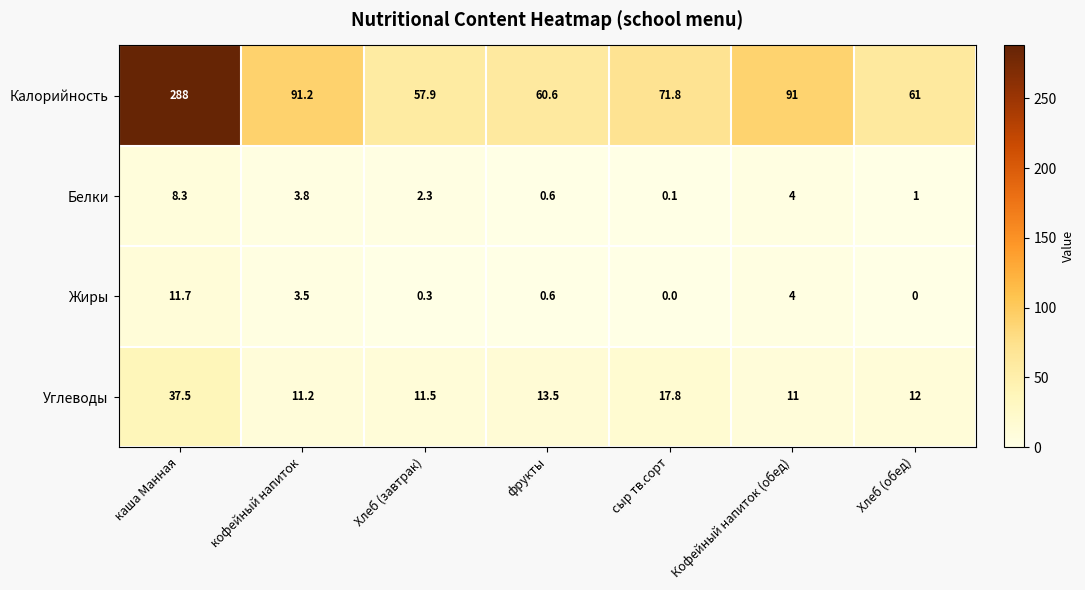

List the series in order of their peak value, lowest first.

Белки, Жиры, Углеводы, Калорийность